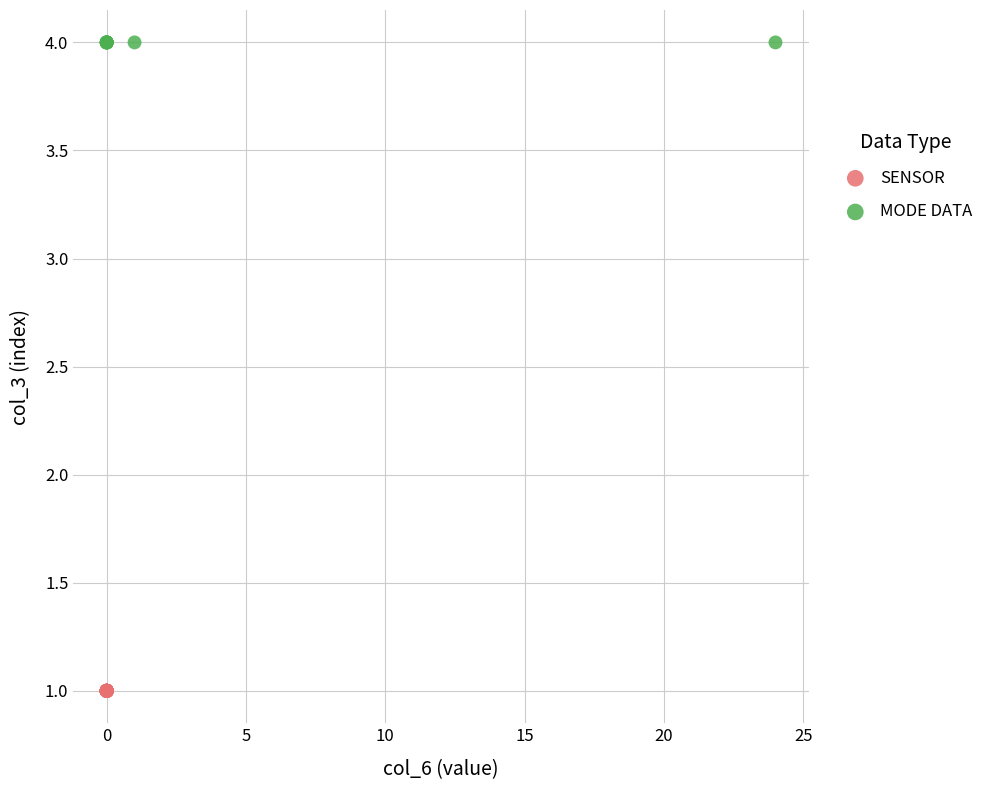

What are all the series names shown in the legend?

SENSOR, MODE DATA